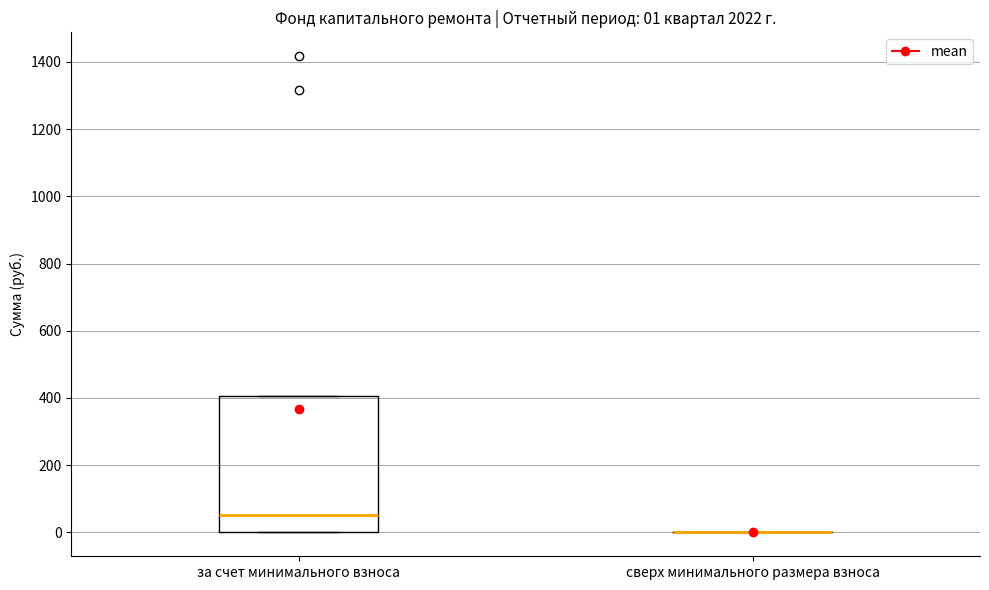

Which box is the tallest, from its lower edge to its upper edge?

за счет минимального взноса